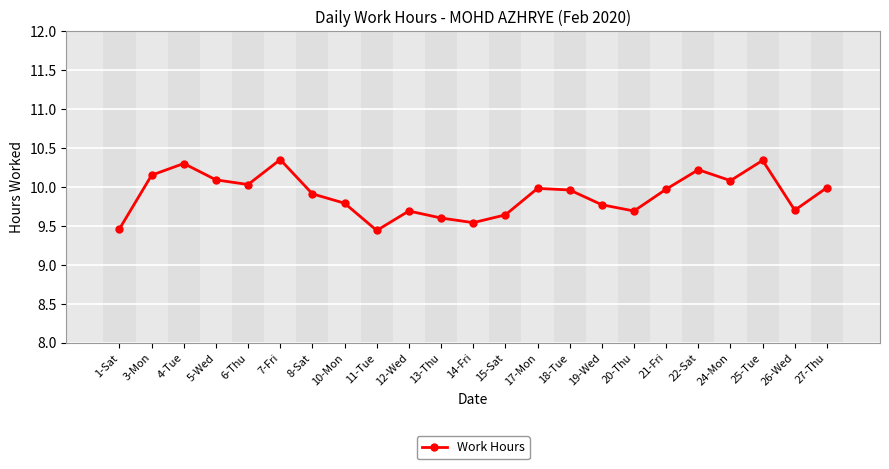

What is the minimum value shown in the chart?

9.4